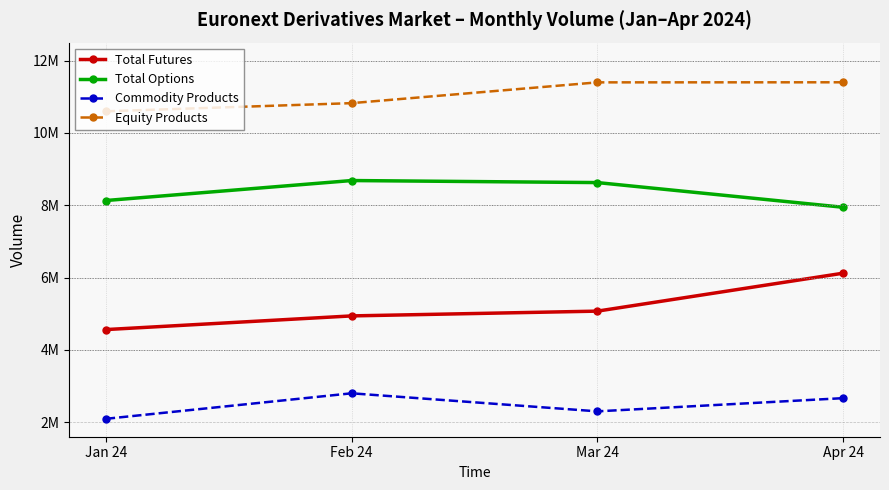

What is the lowest value of the Equity Products series?

10596765